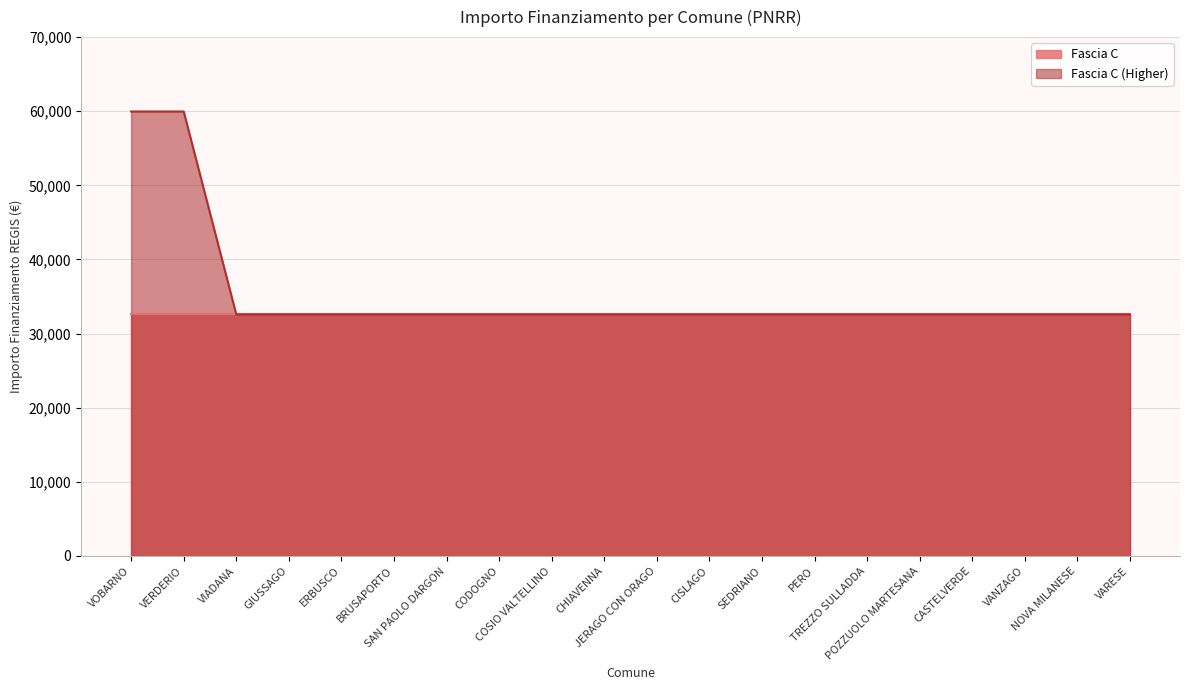

Rank the categories by value from highest to lowest.

VOBARNO, VERDERIO, VIADANA, GIUSSAGO, ERBUSCO, BRUSAPORTO, SAN PAOLO DARGON, CODOGNO, COSIO VALTELLINO, CHIAVENNA, JERAGO CON ORAGO, CISLAGO, SEDRIANO, PERO, TREZZO SULLADDA, POZZUOLO MARTESANA, CASTELVERDE, VANZAGO, NOVA MILANESE, VARESE